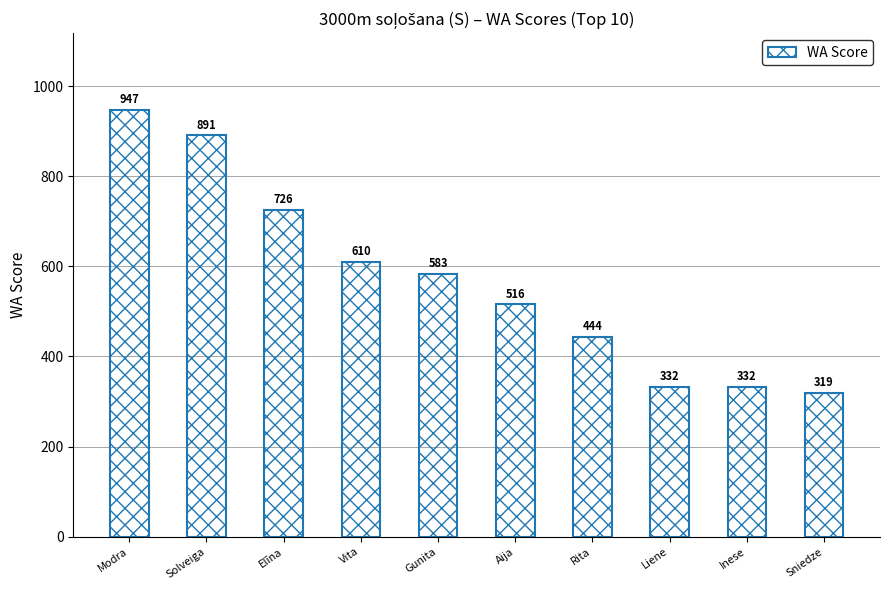

What is the approximate value at Modra?

947